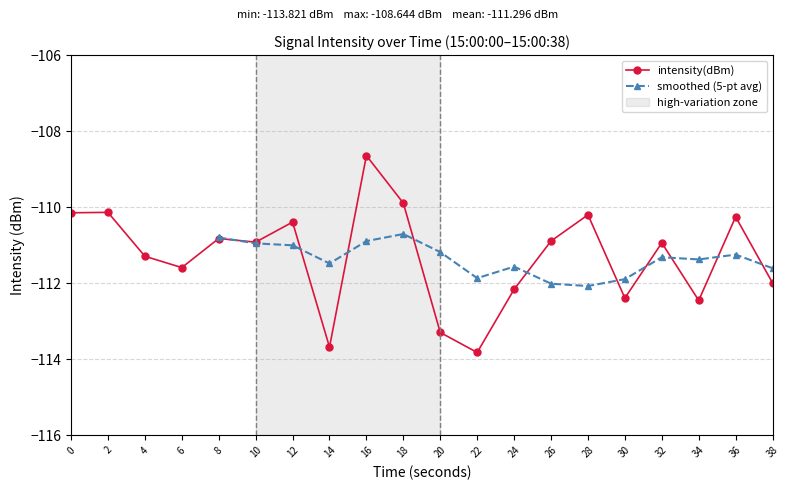

What is the difference between the second highest and minimum values?

3.9